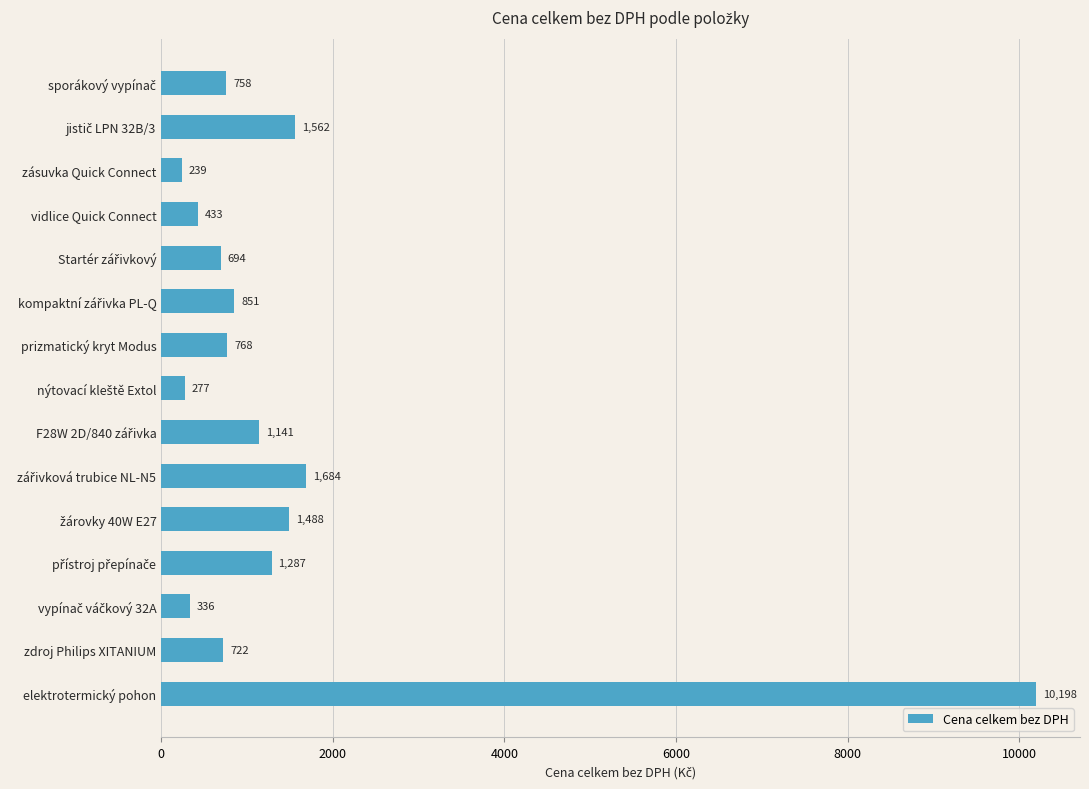

True or false: the data shows 432.6 at vidlice Quick Connect.

True